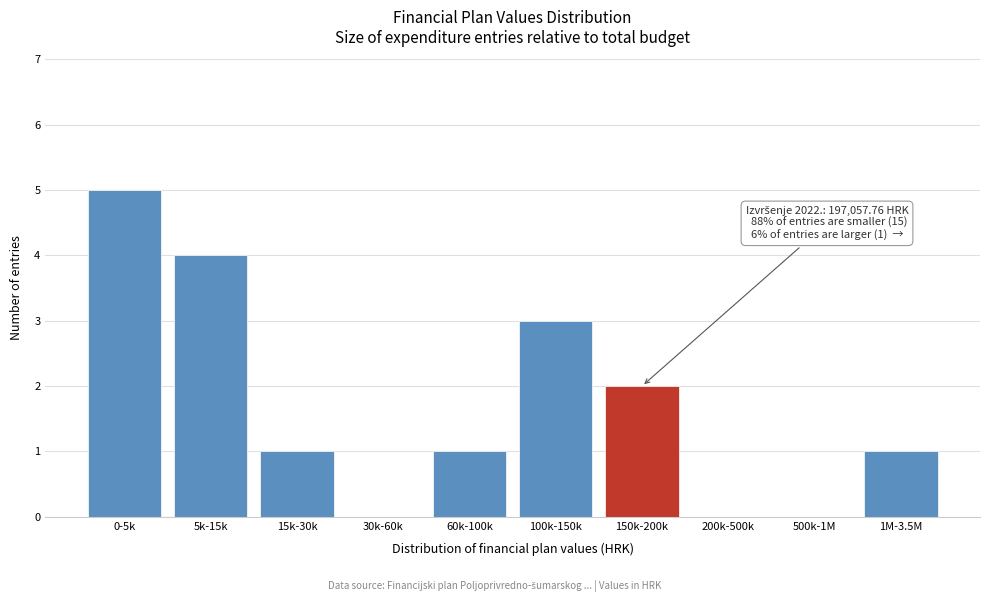

Reading right to left, what are all the values shown in this chart?

1M-3.5M=1	500k-1M=0	200k-500k=0	150k-200k=2	100k-150k=3	60k-100k=1	30k-60k=0	15k-30k=1	5k-15k=4	0-5k=5